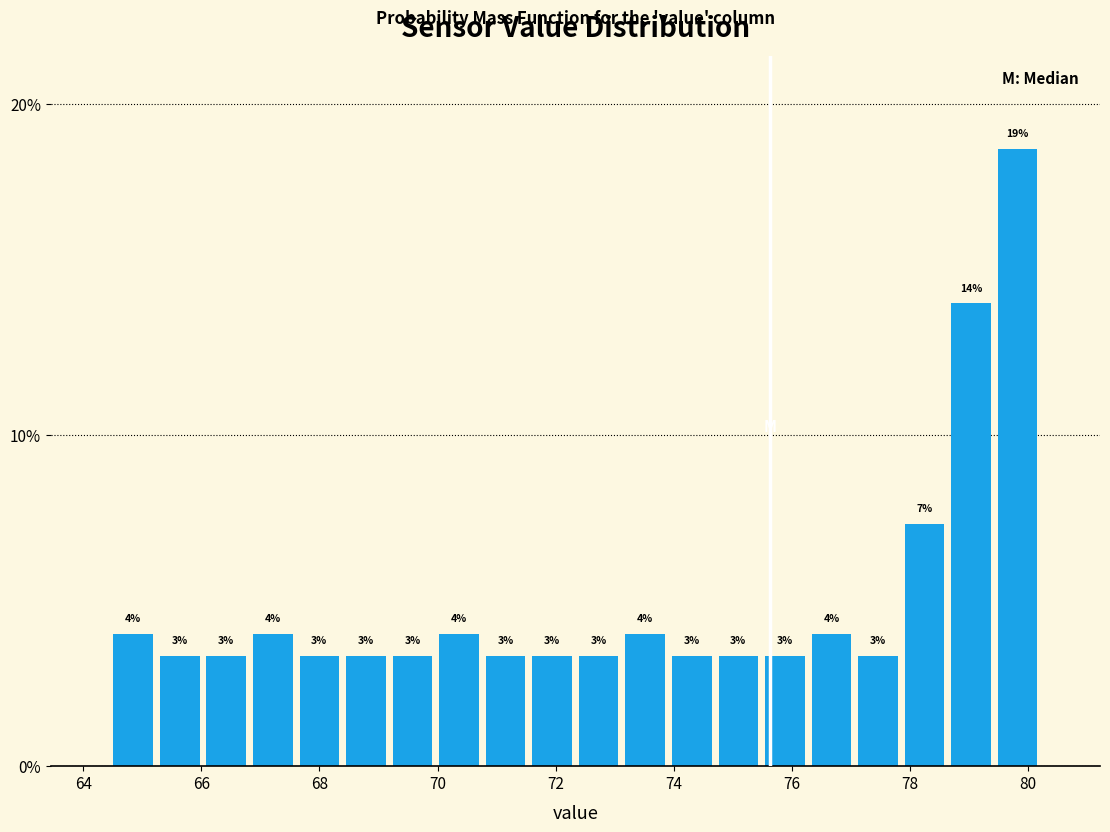

Around what value on the x-axis is the tallest bar? Give the approximate position of its centre, as read against the axis.

79.8